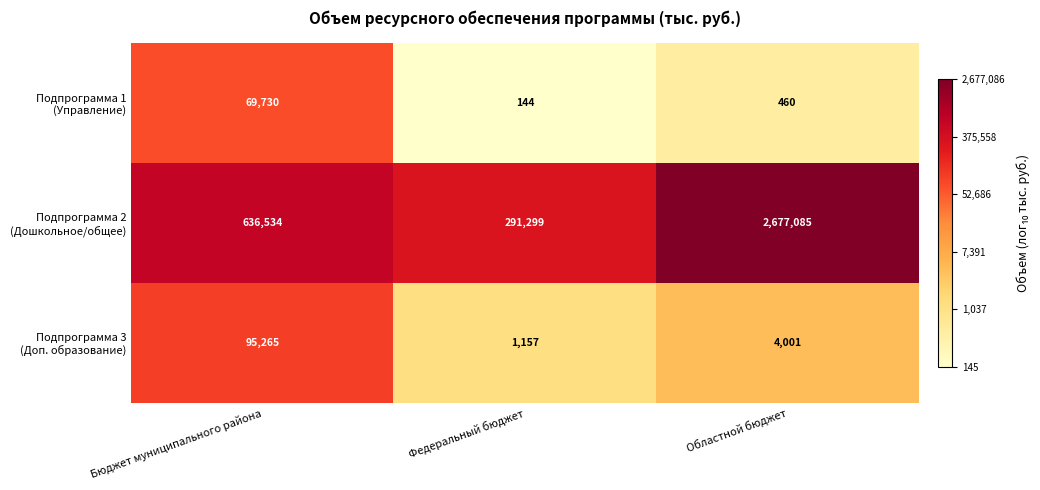

What is the maximum value shown in the chart?

2677085